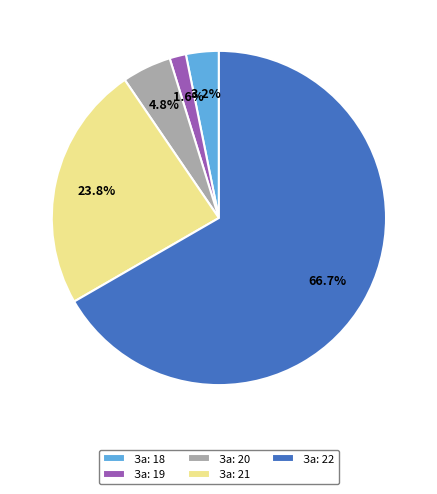

Rank the categories by value from highest to lowest.

За: 22, За: 21, За: 20, За: 18, За: 19